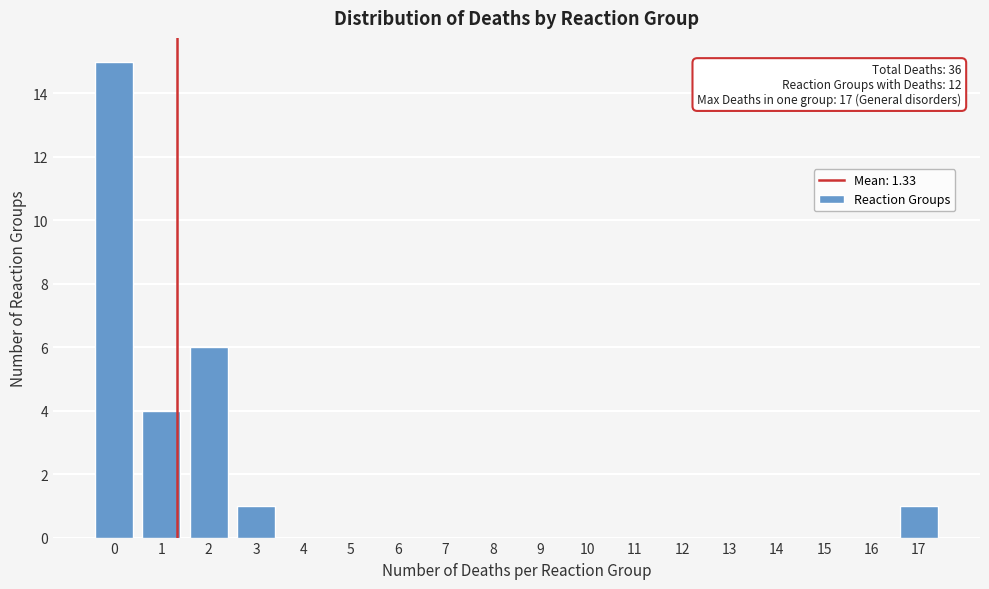

Reading right to left, list all the values displayed in this chart.

17=1	16=0	15=0	14=0	13=0	12=0	11=0	10=0	9=0	8=0	7=0	6=0	5=0	4=0	3=1	2=6	1=4	0=15